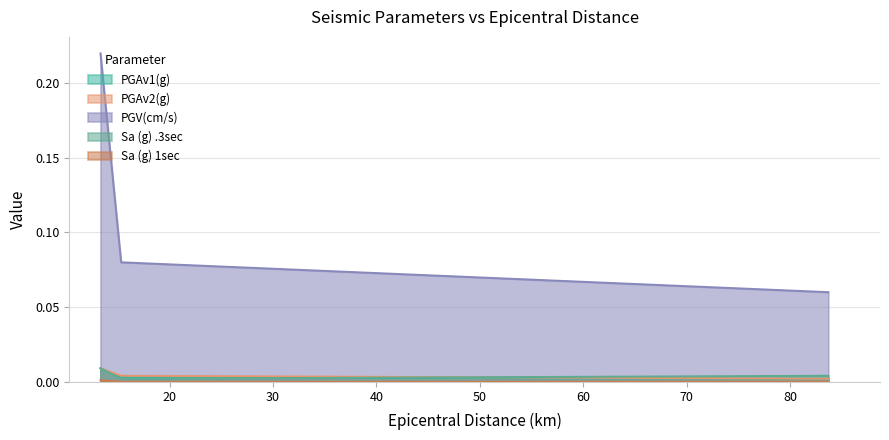

Where is Sa (g) .3sec nearest to the value 0?

15.3